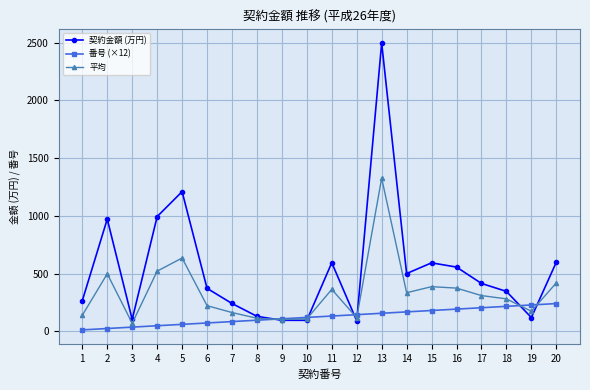

List the series in order of their peak value, lowest first.

番号 (×12), 平均, 契約金額 (万円)